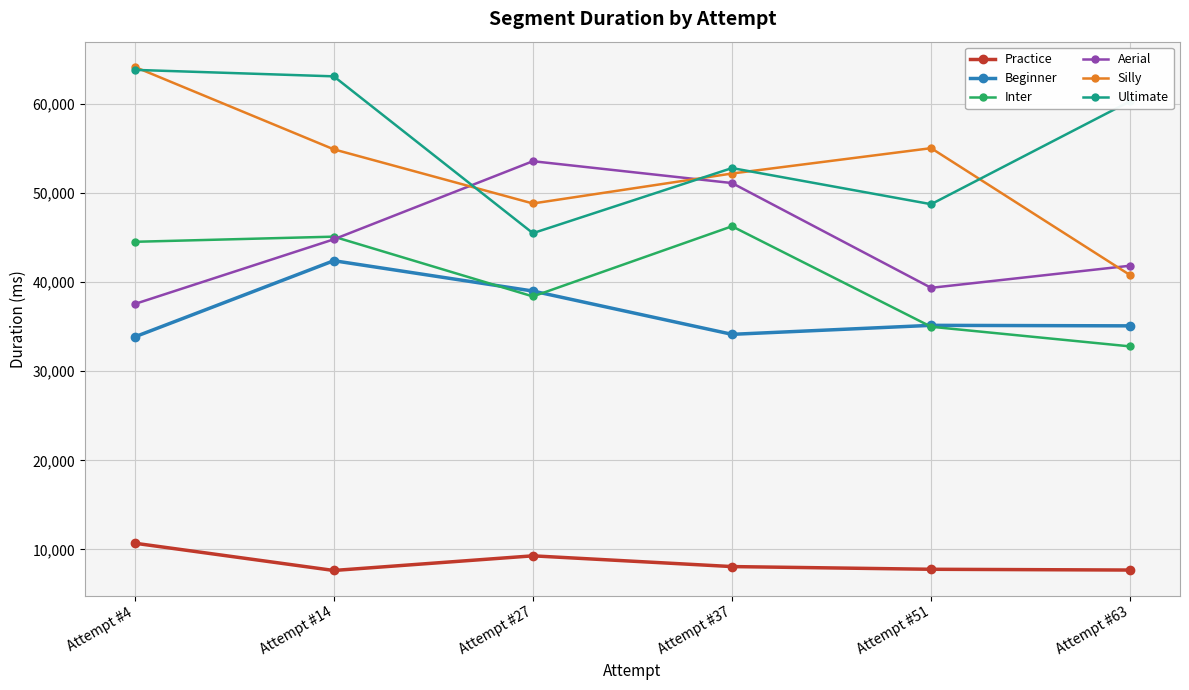

At which category is the sum across all series the highest?

Attempt #14